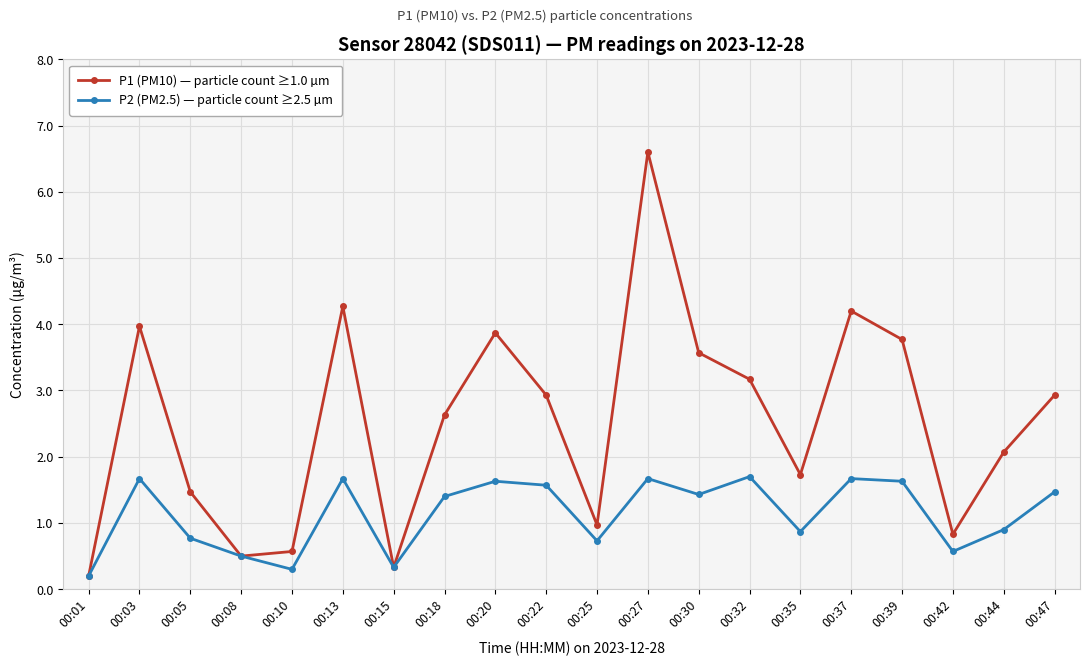

What is the value of the P2 (PM2.5) — particle count ≥2.5 µm point at the 20th from the left?

1.5